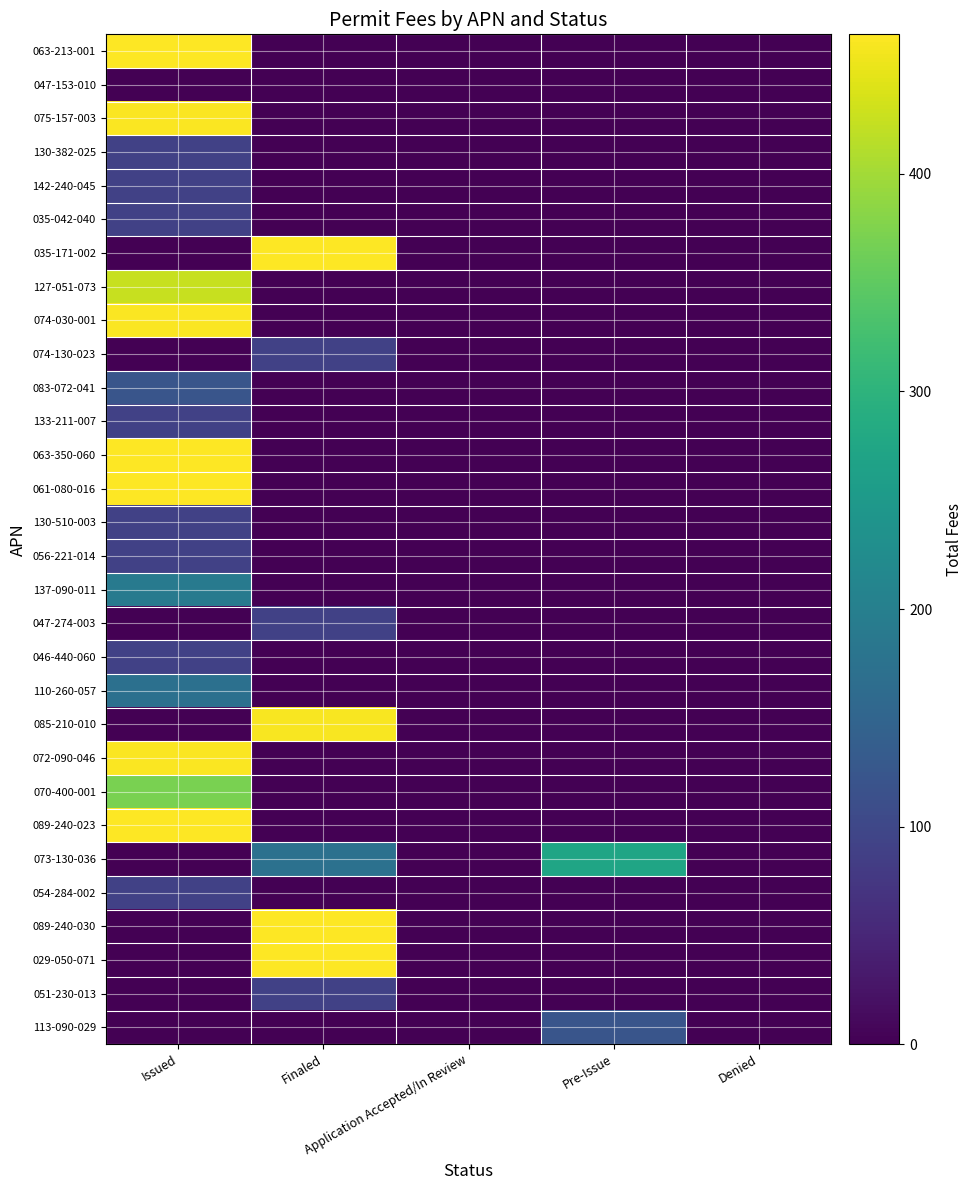

Reading left to right, what are all the values shown in this chart?

063-213-001: Issued=463.8	Finaled=0.0	Application Accepted/In Review=0.0	Pre-Issue=0.0	Denied=0.0
047-153-010: Issued=0.0	Finaled=0.0	Application Accepted/In Review=0.0	Pre-Issue=0.0	Denied=0.0
075-157-003: Issued=461.8	Finaled=0.0	Application Accepted/In Review=0.0	Pre-Issue=0.0	Denied=0.0
130-382-025: Issued=90.0	Finaled=0.0	Application Accepted/In Review=0.0	Pre-Issue=0.0	Denied=0.0
142-240-045: Issued=90.0	Finaled=0.0	Application Accepted/In Review=0.0	Pre-Issue=0.0	Denied=0.0
035-042-040: Issued=90.0	Finaled=0.0	Application Accepted/In Review=0.0	Pre-Issue=0.0	Denied=0.0
035-171-002: Issued=0.0	Finaled=462.3	Application Accepted/In Review=0.0	Pre-Issue=0.0	Denied=0.0
127-051-073: Issued=425.9	Finaled=0.0	Application Accepted/In Review=0.0	Pre-Issue=0.0	Denied=0.0
074-030-001: Issued=461.6	Finaled=0.0	Application Accepted/In Review=0.0	Pre-Issue=0.0	Denied=0.0
074-130-023: Issued=0.0	Finaled=90.0	Application Accepted/In Review=0.0	Pre-Issue=0.0	Denied=0.0
083-072-041: Issued=122.0	Finaled=0.0	Application Accepted/In Review=0.0	Pre-Issue=0.0	Denied=0.0
133-211-007: Issued=90.0	Finaled=0.0	Application Accepted/In Review=0.0	Pre-Issue=0.0	Denied=0.0
063-350-060: Issued=464.1	Finaled=0.0	Application Accepted/In Review=0.0	Pre-Issue=0.0	Denied=0.0
061-080-016: Issued=462.5	Finaled=0.0	Application Accepted/In Review=0.0	Pre-Issue=0.0	Denied=0.0
130-510-003: Issued=90.0	Finaled=0.0	Application Accepted/In Review=0.0	Pre-Issue=0.0	Denied=0.0
056-221-014: Issued=90.0	Finaled=0.0	Application Accepted/In Review=0.0	Pre-Issue=0.0	Denied=0.0
137-090-011: Issued=188.7	Finaled=0.0	Application Accepted/In Review=0.0	Pre-Issue=0.0	Denied=0.0
047-274-003: Issued=0.0	Finaled=90.0	Application Accepted/In Review=0.0	Pre-Issue=0.0	Denied=0.0
046-440-060: Issued=90.0	Finaled=0.0	Application Accepted/In Review=0.0	Pre-Issue=0.0	Denied=0.0
110-260-057: Issued=172.0	Finaled=0.0	Application Accepted/In Review=0.0	Pre-Issue=0.0	Denied=0.0
085-210-010: Issued=0.0	Finaled=460.4	Application Accepted/In Review=0.0	Pre-Issue=0.0	Denied=0.0
072-090-046: Issued=460.6	Finaled=0.0	Application Accepted/In Review=0.0	Pre-Issue=0.0	Denied=0.0
070-400-001: Issued=370.2	Finaled=0.0	Application Accepted/In Review=0.0	Pre-Issue=0.0	Denied=0.0
089-240-023: Issued=462.5	Finaled=0.0	Application Accepted/In Review=0.0	Pre-Issue=0.0	Denied=0.0
073-130-036: Issued=0.0	Finaled=172.3	Application Accepted/In Review=0.0	Pre-Issue=273.0	Denied=0.0
054-284-002: Issued=90.0	Finaled=0.0	Application Accepted/In Review=0.0	Pre-Issue=0.0	Denied=0.0
089-240-030: Issued=0.0	Finaled=463.9	Application Accepted/In Review=0.0	Pre-Issue=0.0	Denied=0.0
029-050-071: Issued=0.0	Finaled=462.3	Application Accepted/In Review=0.0	Pre-Issue=0.0	Denied=0.0
051-230-013: Issued=0.0	Finaled=90.0	Application Accepted/In Review=0.0	Pre-Issue=0.0	Denied=0.0
113-090-029: Issued=0.0	Finaled=0.0	Application Accepted/In Review=0.0	Pre-Issue=122.0	Denied=0.0